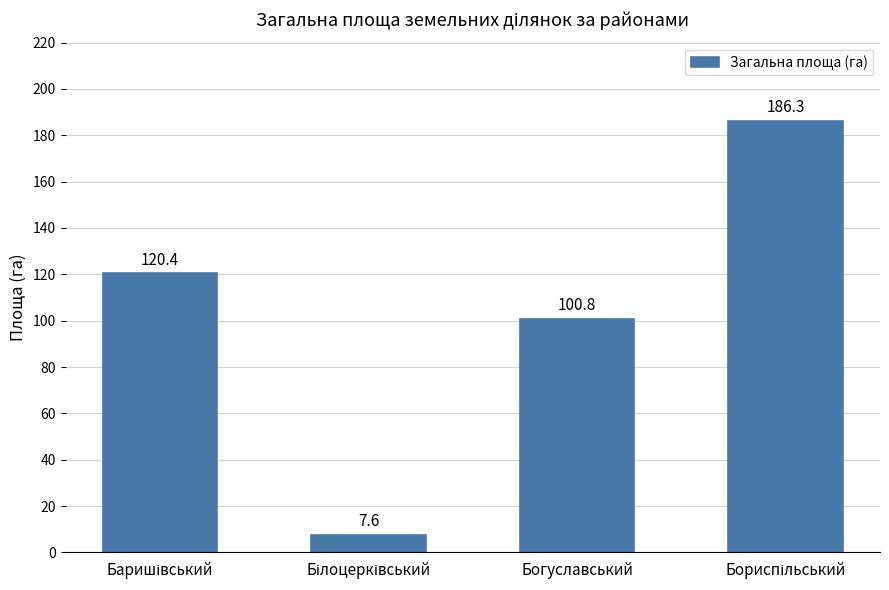

Does the chart contain any negative values?

No